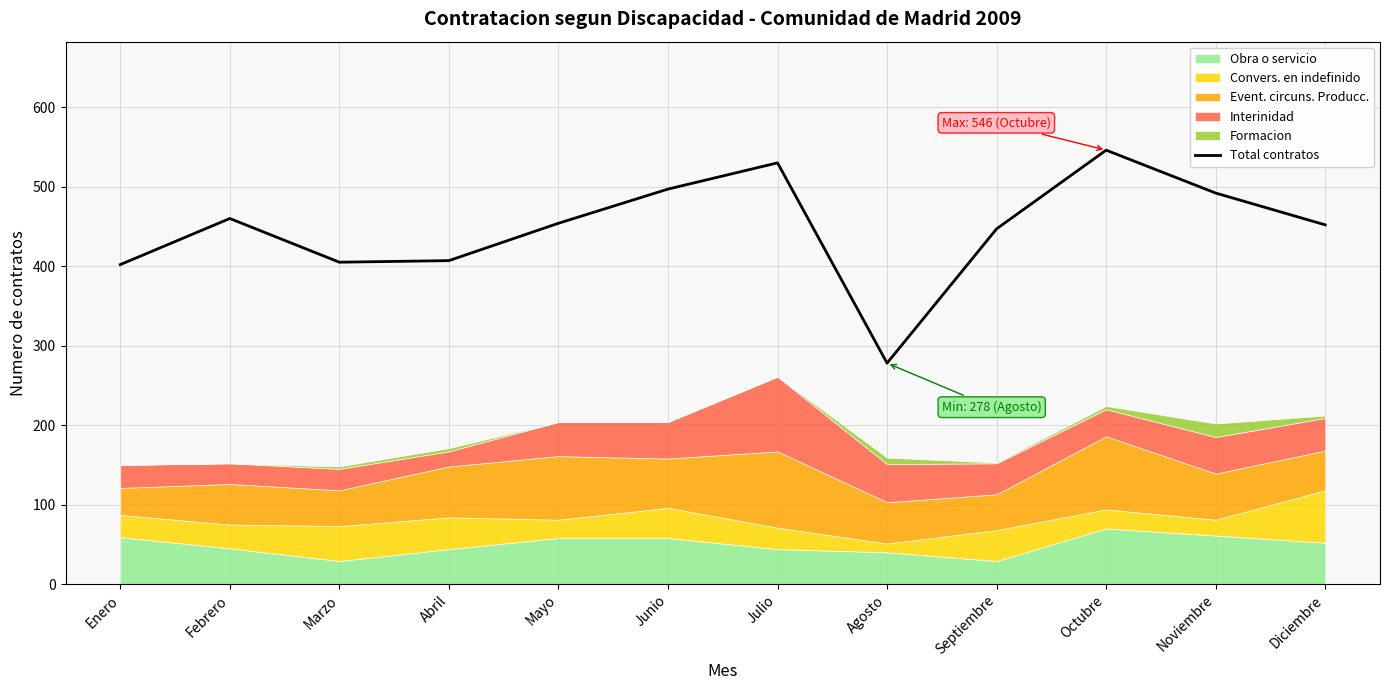

Where is the first local maximum?

Febrero